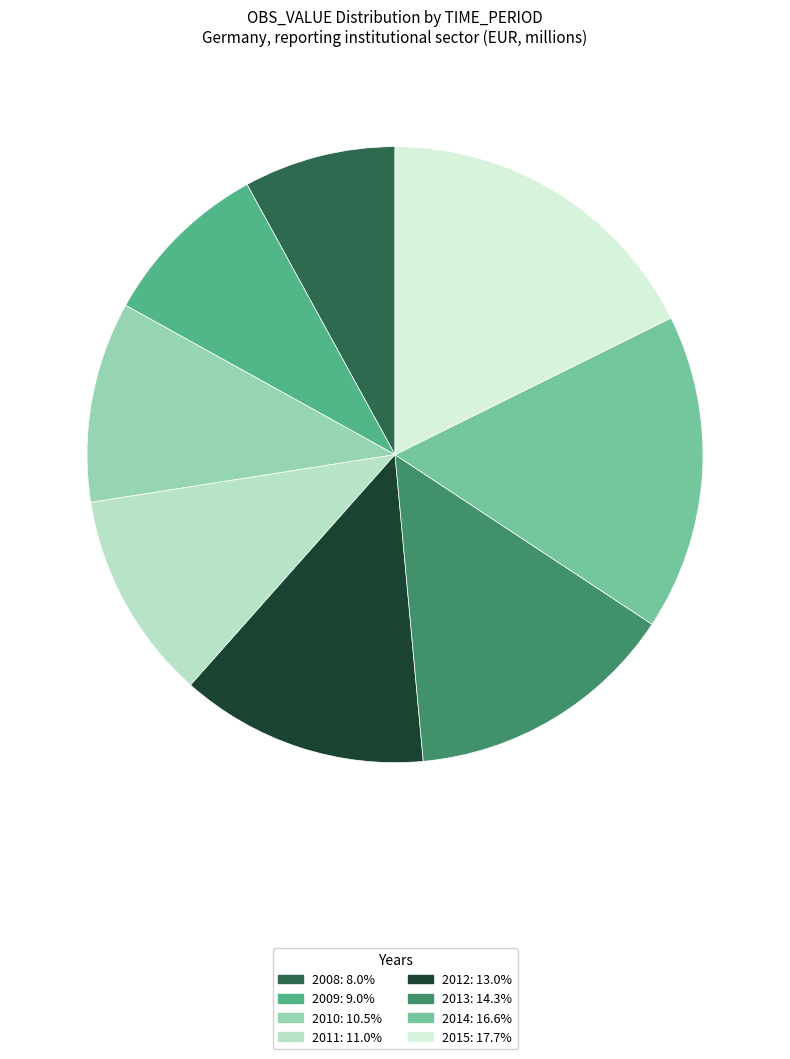

Count the number of slices in the pie.

8